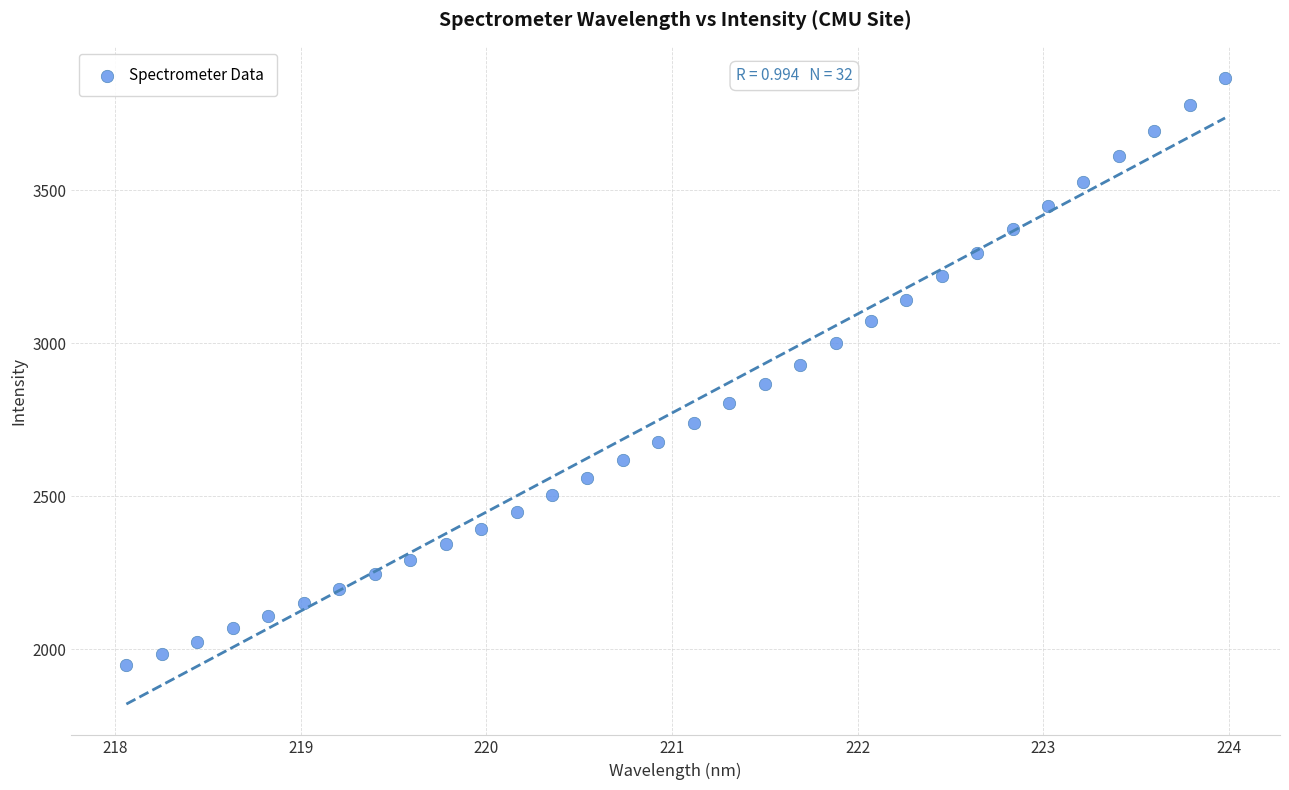

What is the range of X values (max minus min)?

5.9